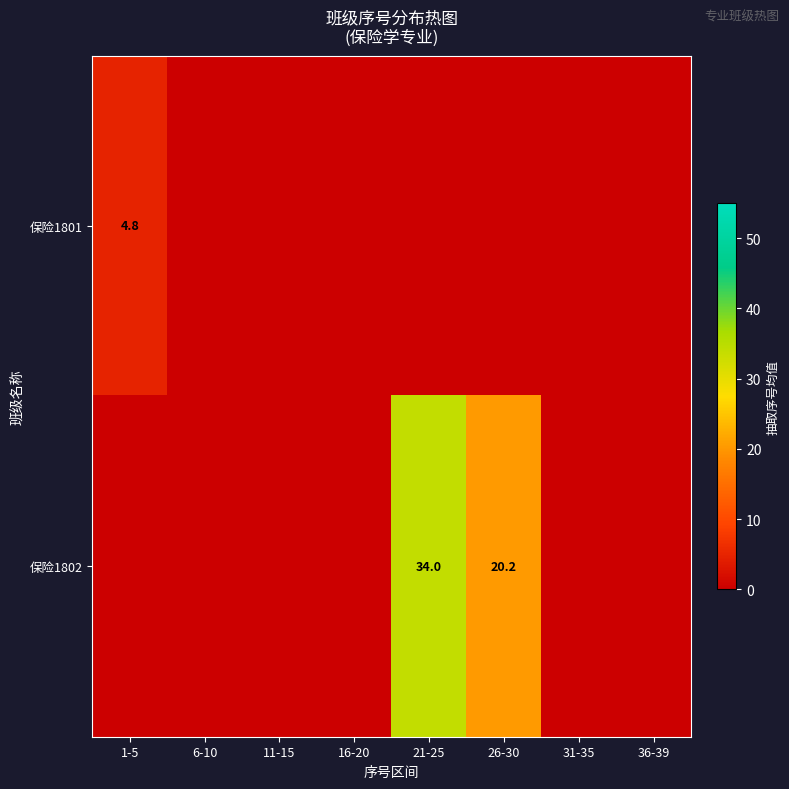

The 保险1802 series shows 34.0 at 21-25. True or false?

True